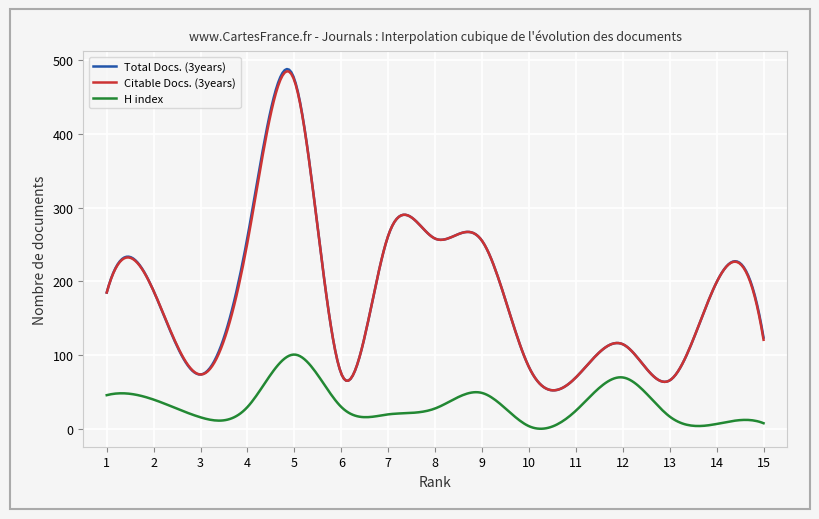

True or false: Total Docs. (3years) and H index intersect in this chart.

False